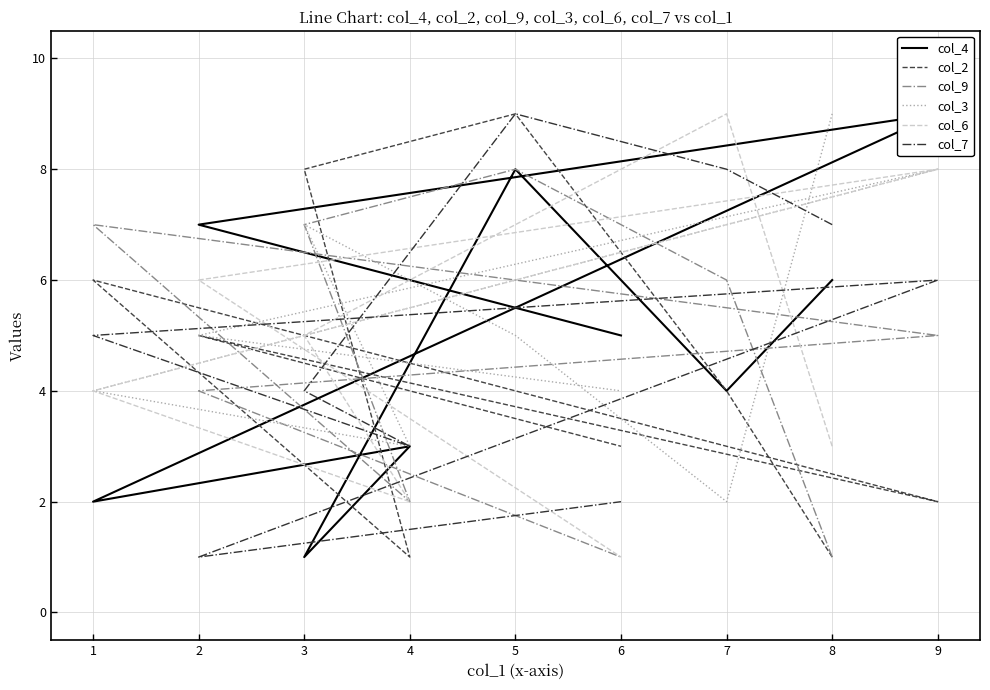

Where is col_9 nearest to the value 4?

2